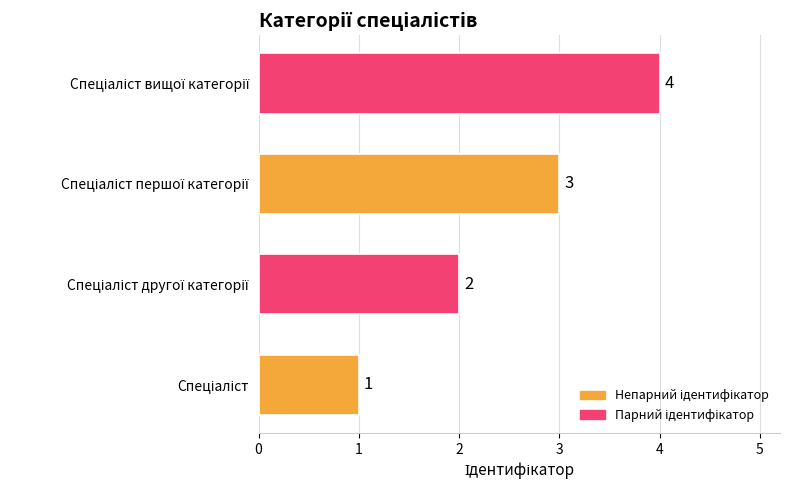

What is the maximum value shown in the chart?

4